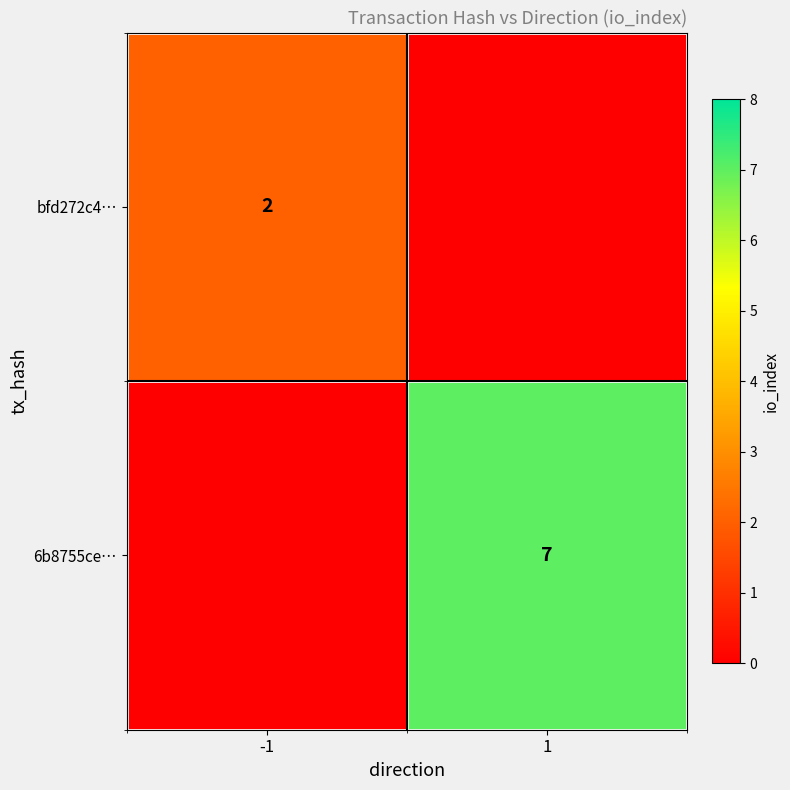

How many distinct data groups are displayed?

2